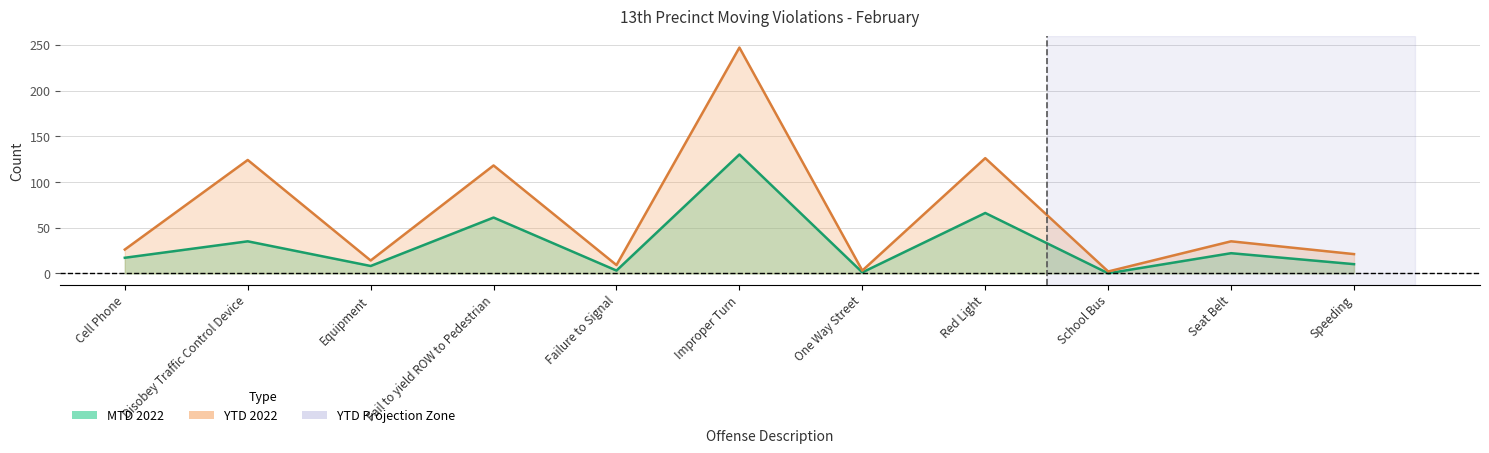

At which category is the sum across all series the highest?

Improper Turn